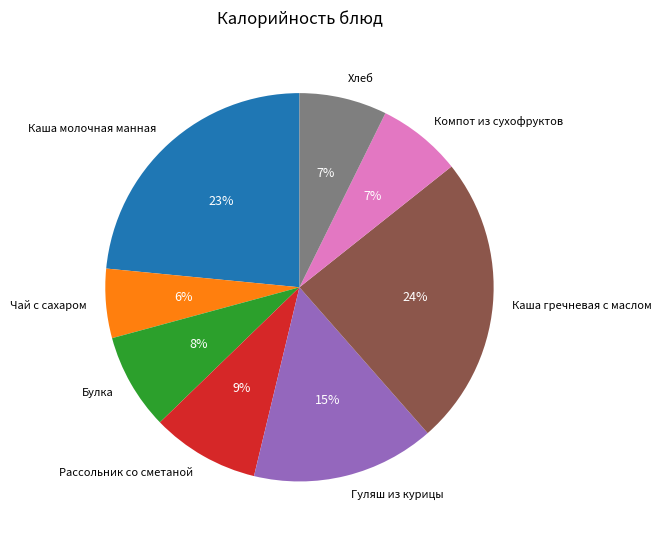

How many slices are in this pie chart?

8